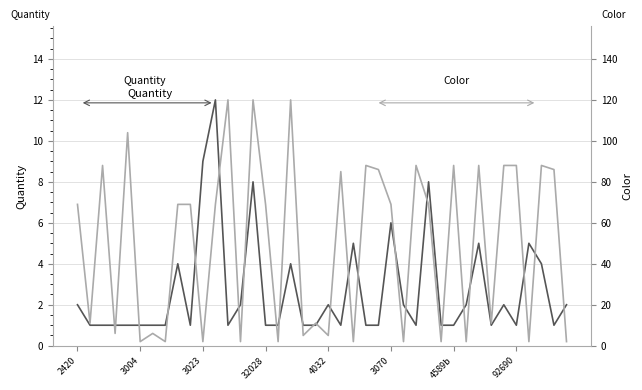

Which series has the largest total across all categories?

Color